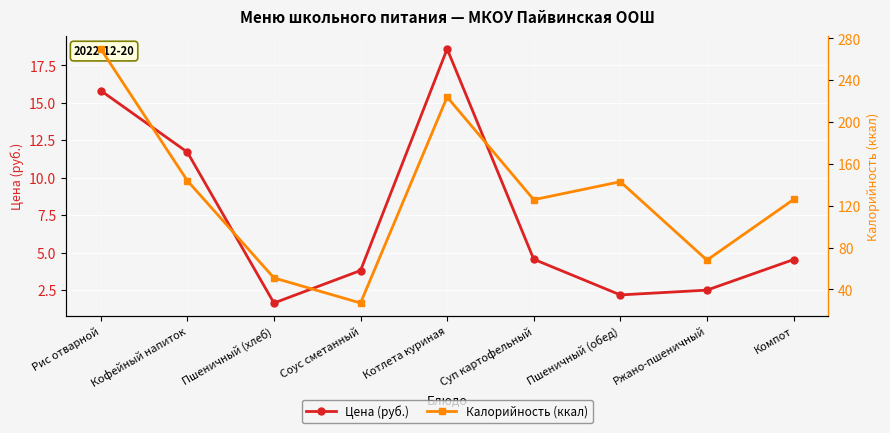

What is the label of the 1st point from the left?

Рис отварной